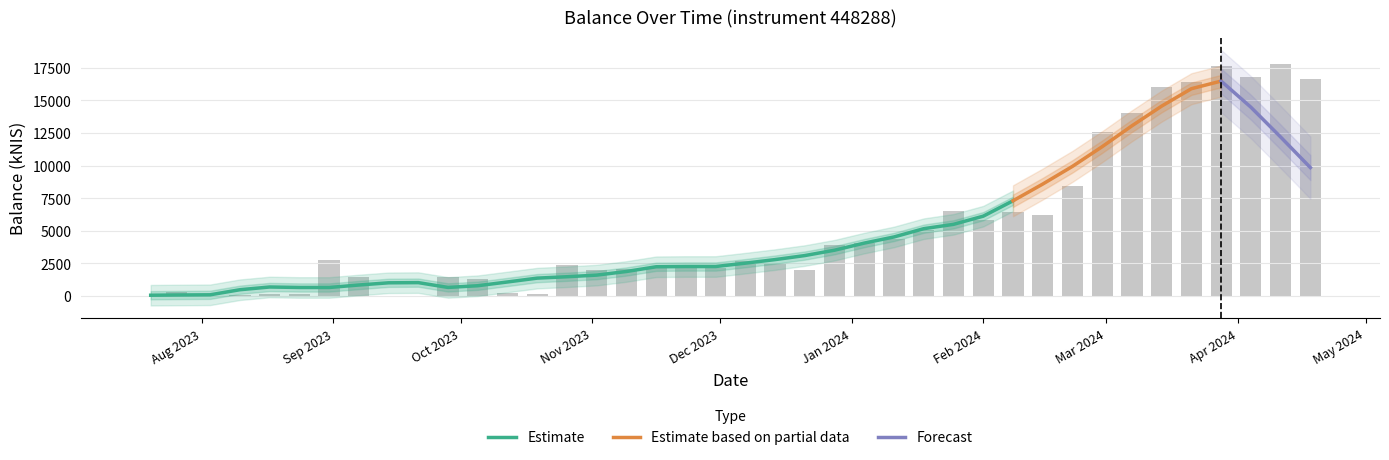

Which category has the highest value across all series?

2024-04-11